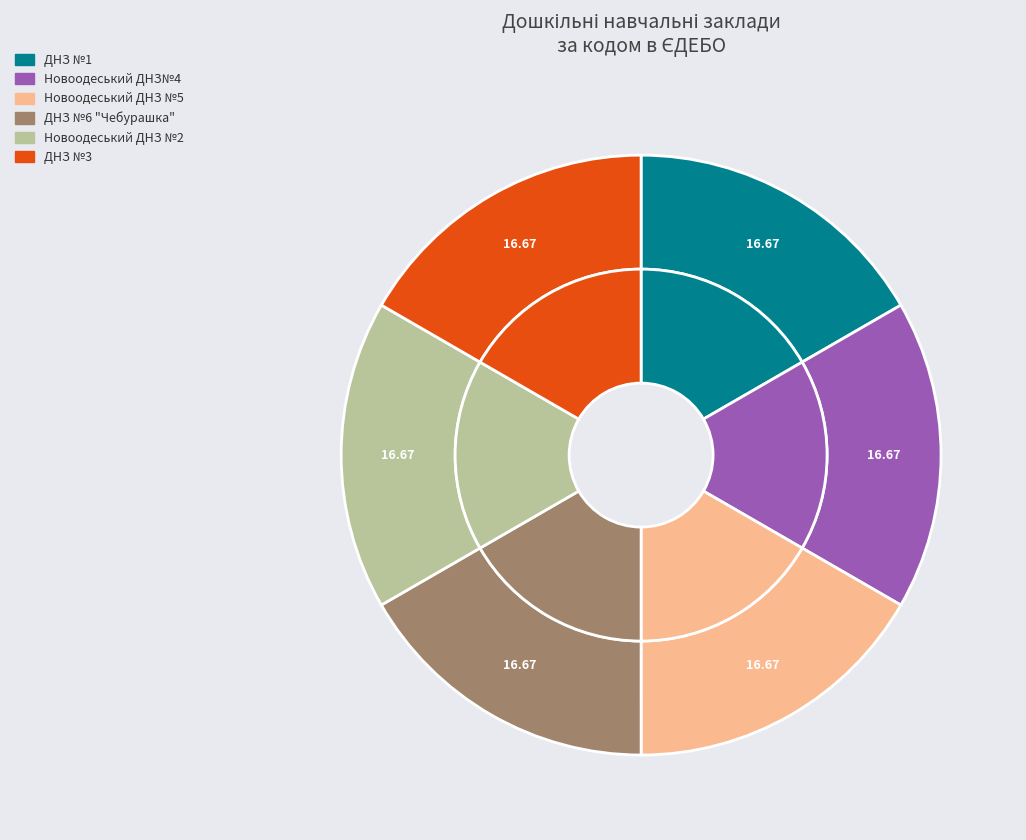

To the nearest percent, what is the average slice percentage?

17%